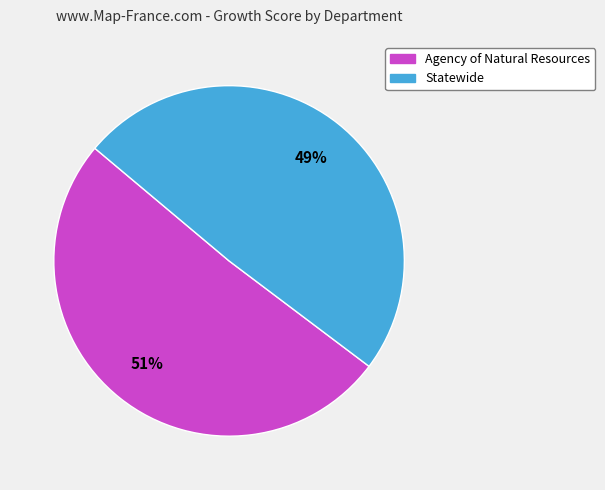

Which category has the biggest portion of the pie?

Agency of Natural Resources